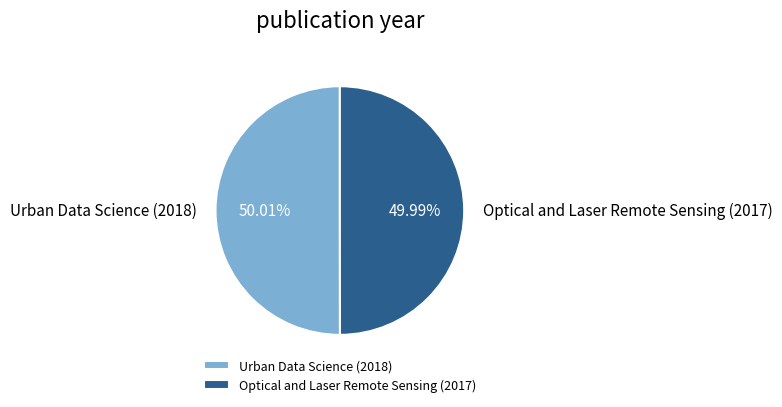

Approximately how many times larger is the value at Urban Data Science (2018) compared to Optical and Laser Remote Sensing (2017)?

1.0